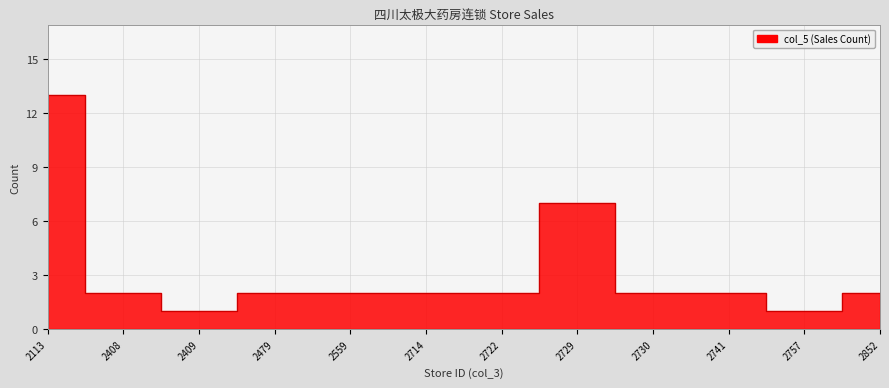

What is the difference between the maximum and minimum values?

12